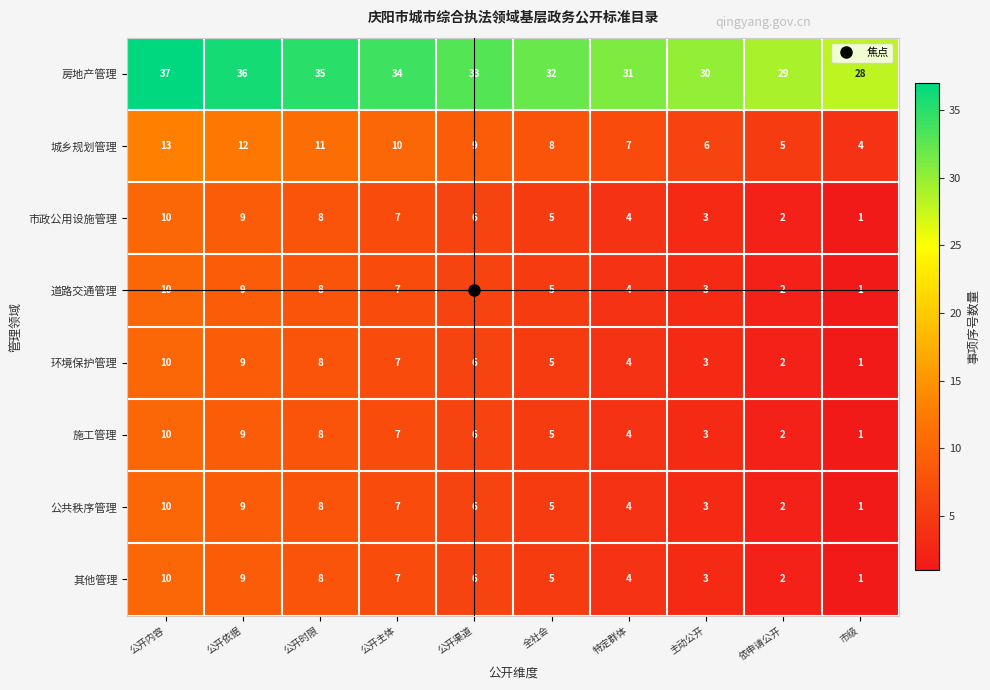

How many categories are shown in the chart?

10